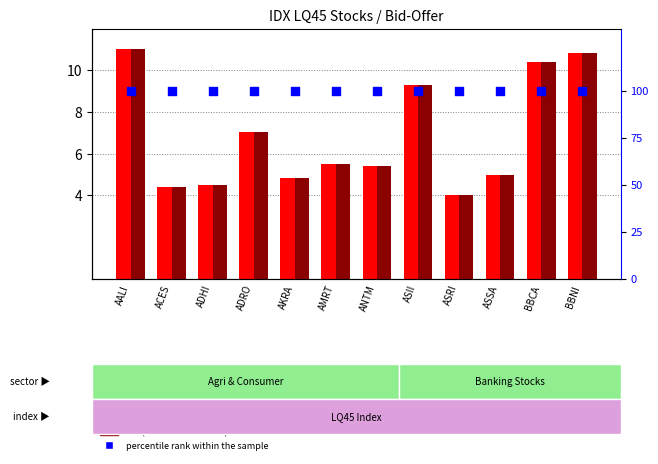

Which series reaches the maximum Y coordinate?

percentile rank within the sample